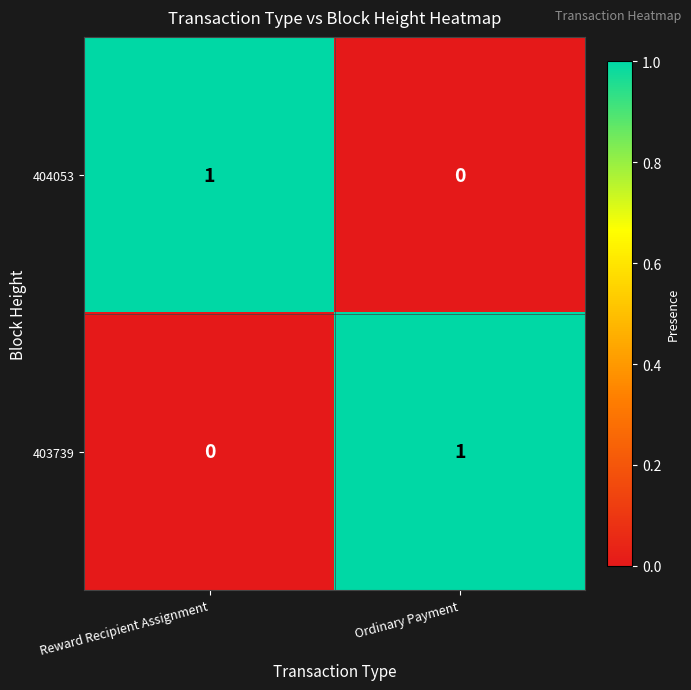

At which label does 404053 reach its peak?

Reward Recipient Assignment